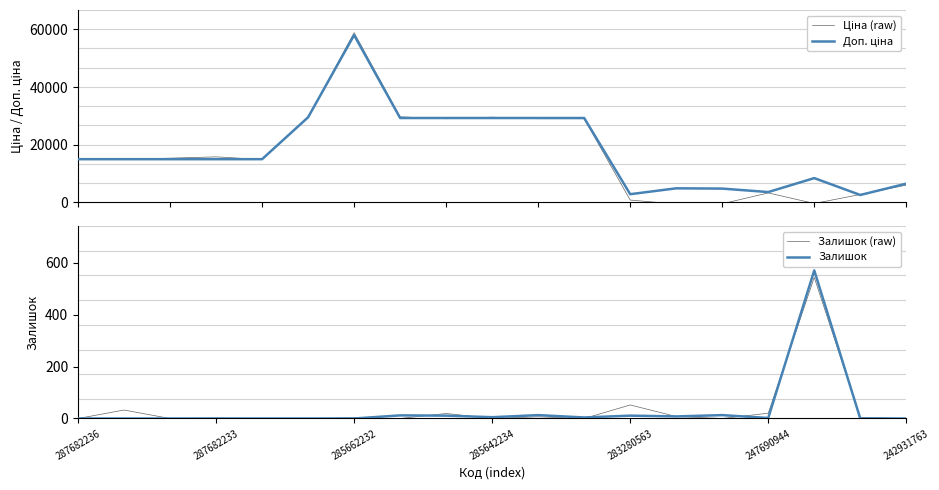

The Залишок series shows 248.5 at 285662232. True or false?

False